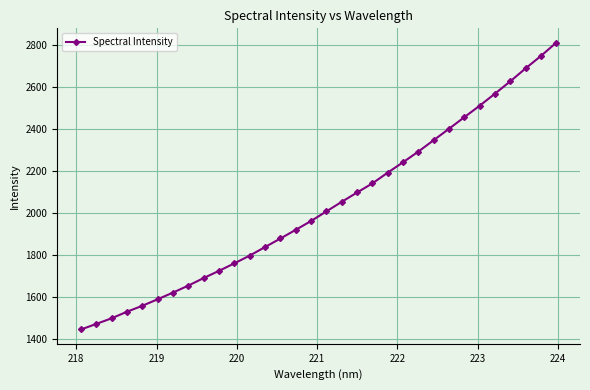

What is the sum of all values?

65173.7